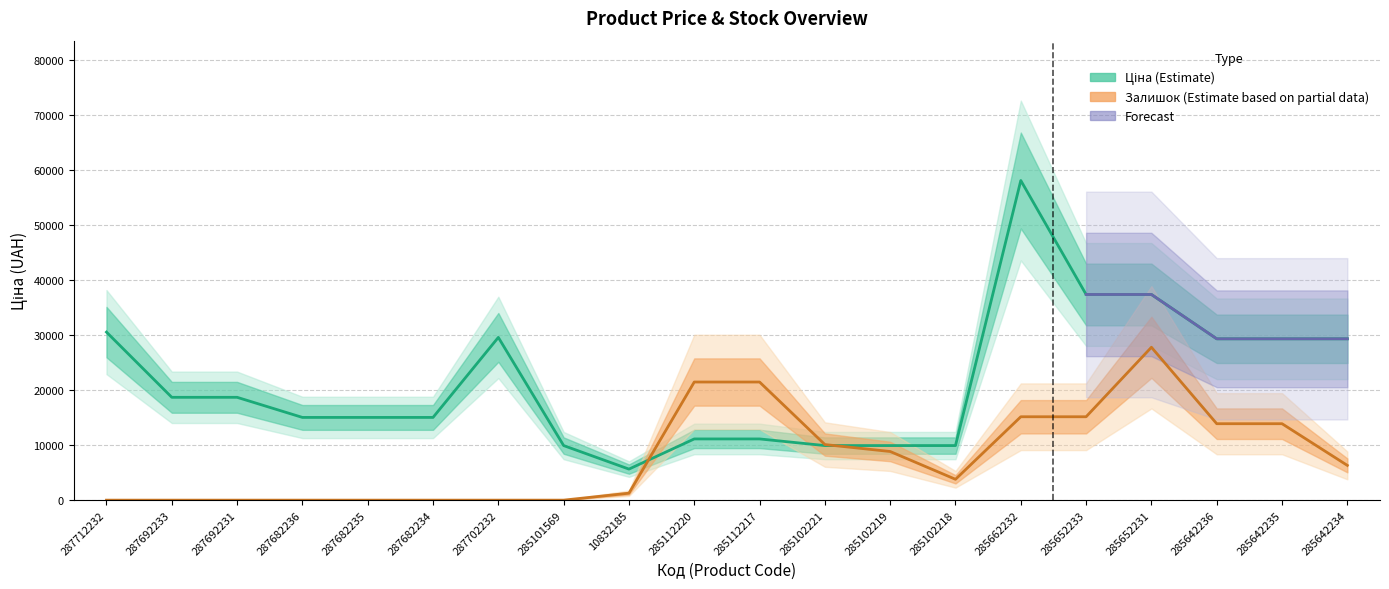

How many intersections are there between Залишок and Ціна?

2